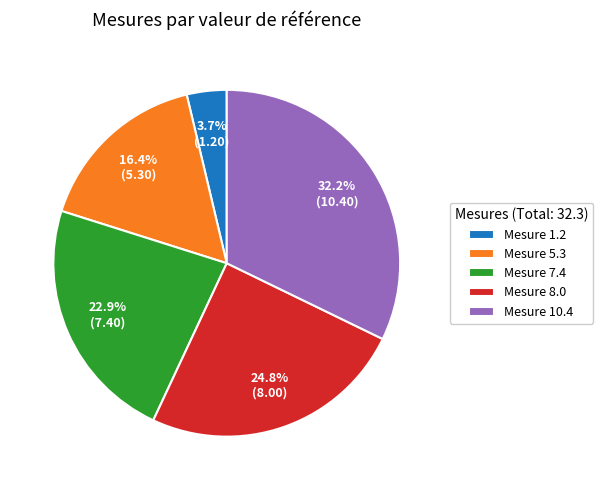

Is there a majority slice in this chart?

No